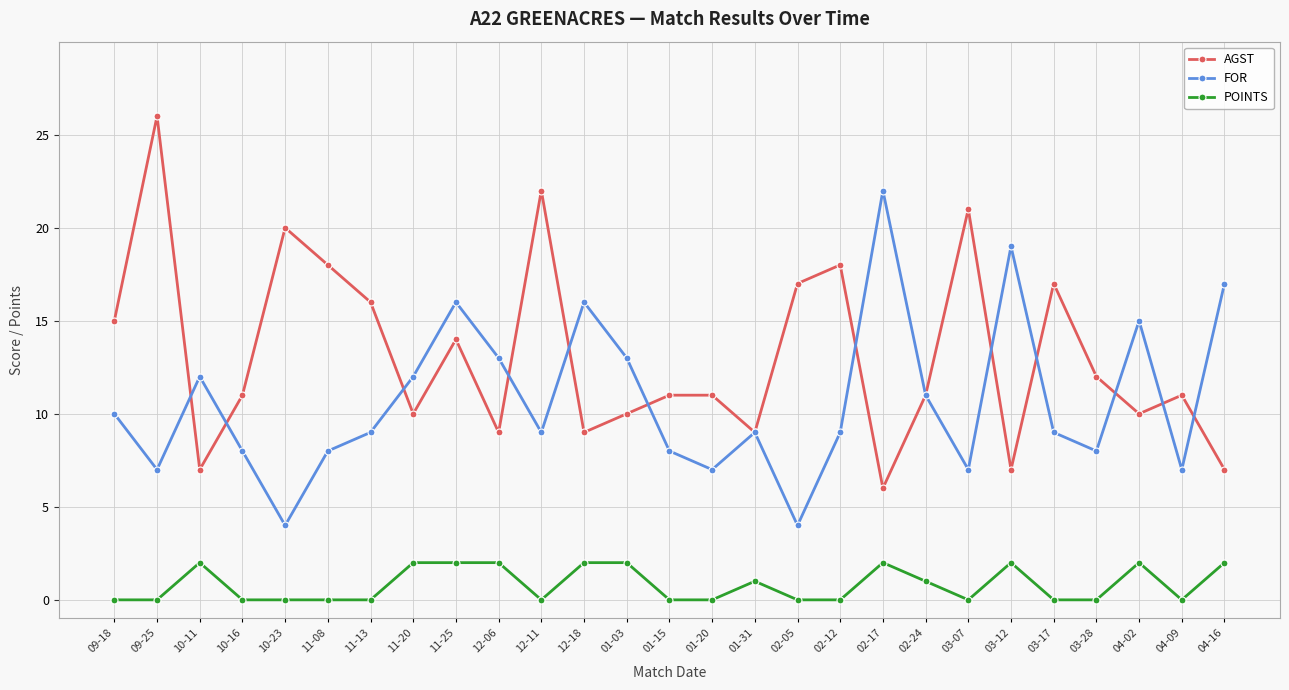

The value of AGST at 02-24 is 7. True or false?

False